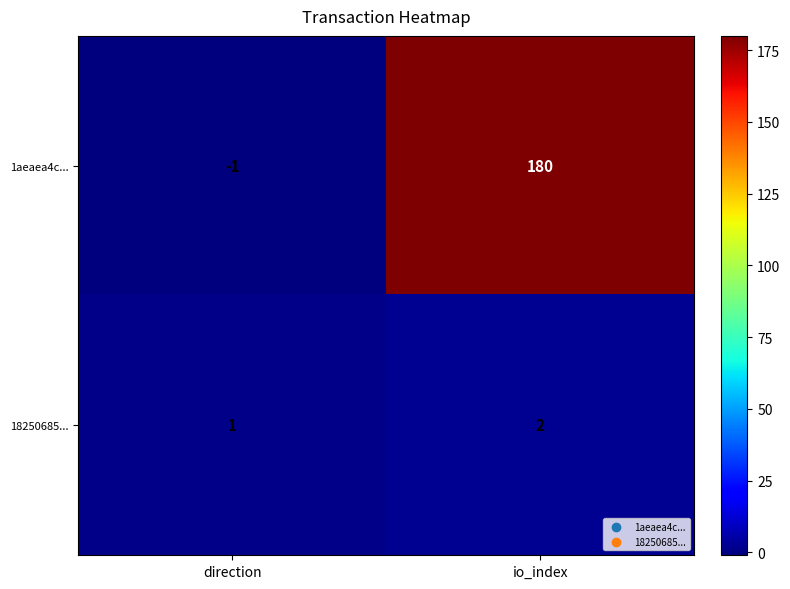

Rank the series at direction from highest to lowest value.

18250685..., 1aeaea4c...